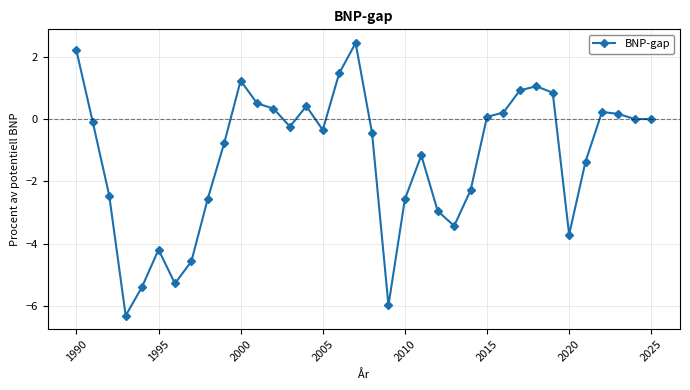

What is the difference between the maximum and second lowest values?

8.4